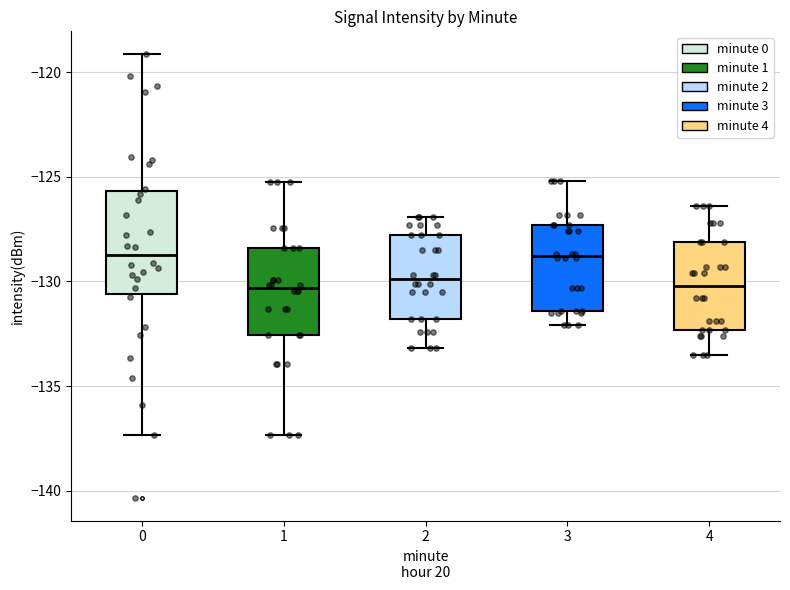

Where is the upper edge of the box at x = 1 on the y-axis? The values are not printed on the chart, so give them approximately, as read against the axis.

-128.5